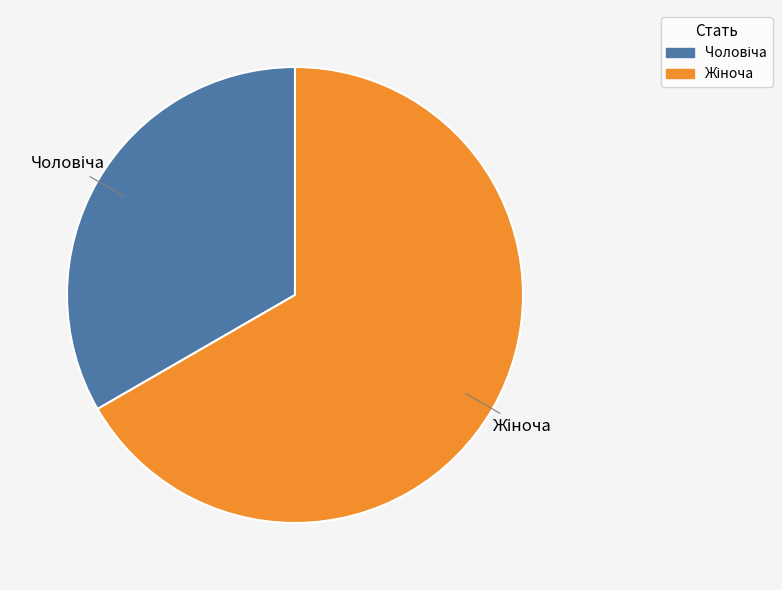

Does any single category account for the majority?

Yes